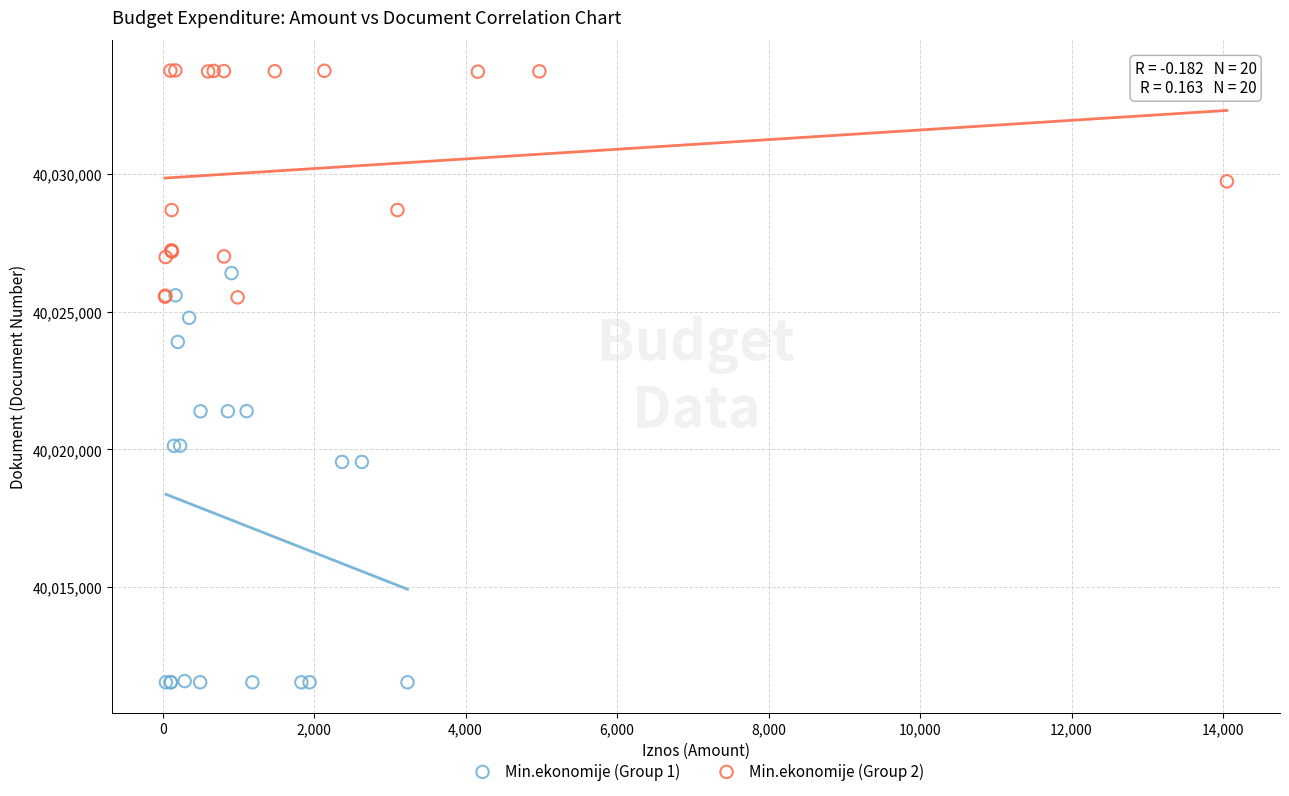

Which series has the largest Y range (max minus min)?

Min.ekonomije (Group 1)